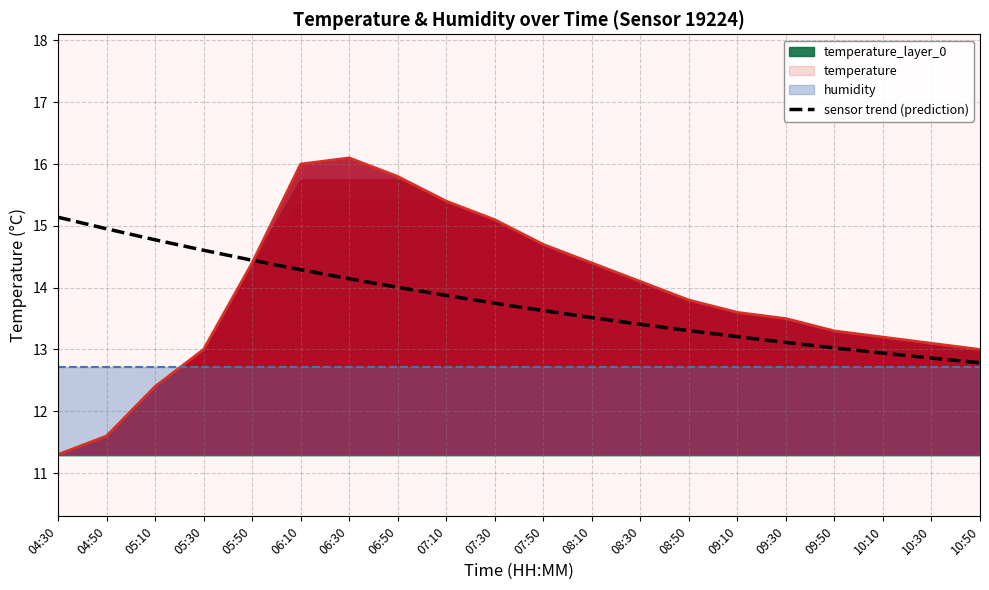

What is the ratio of the value at 04:30 to the value at 08:50?

1.1